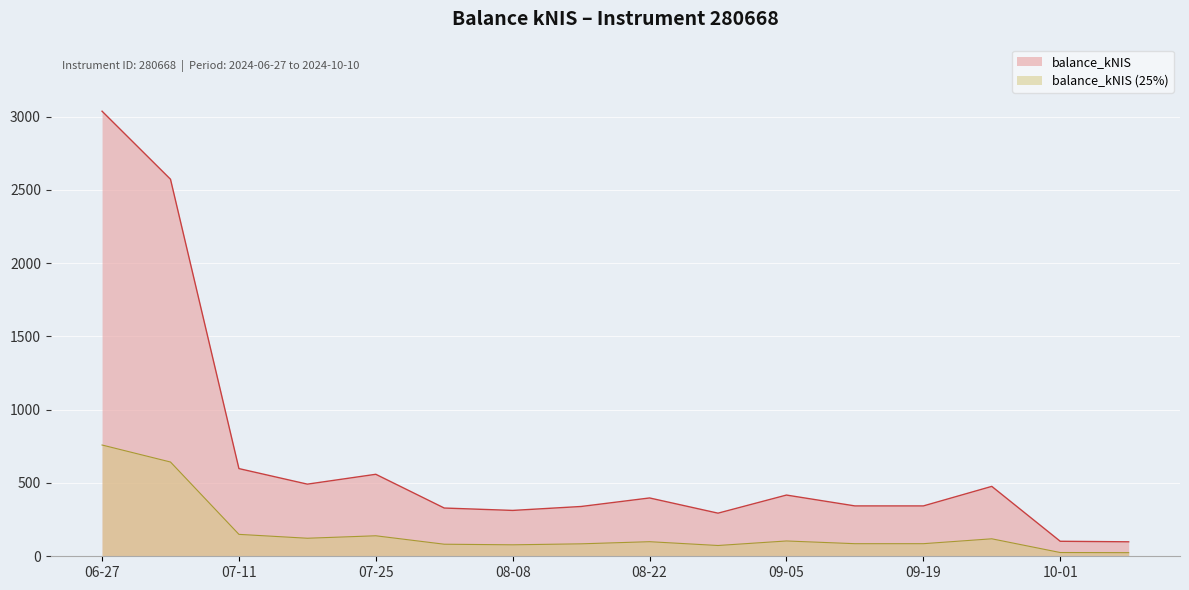

At 08-08, list the series in order from largest to smallest.

balance_kNIS, balance_kNIS (25%)